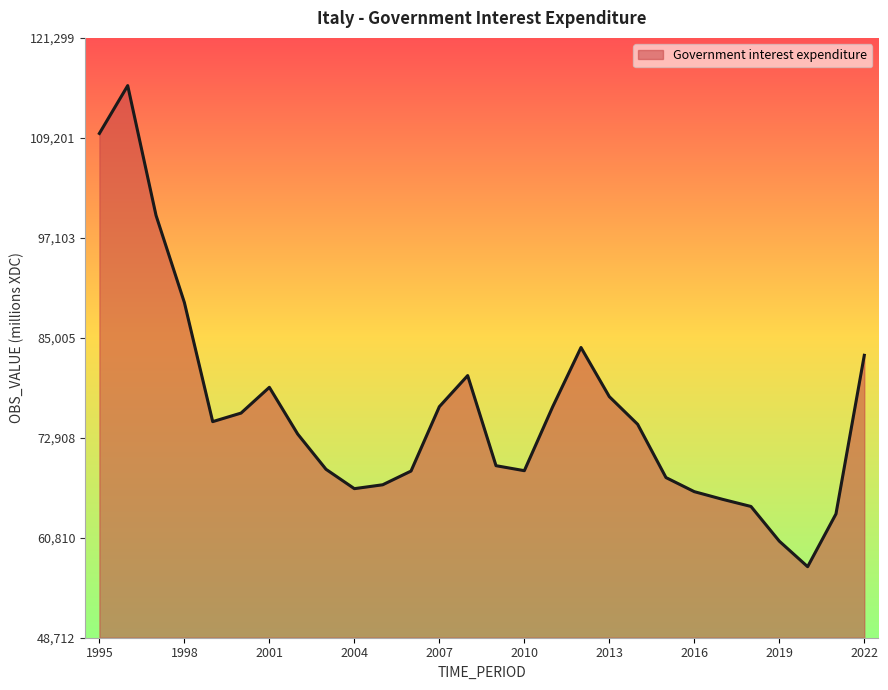

What is the greatest value displayed?

115523